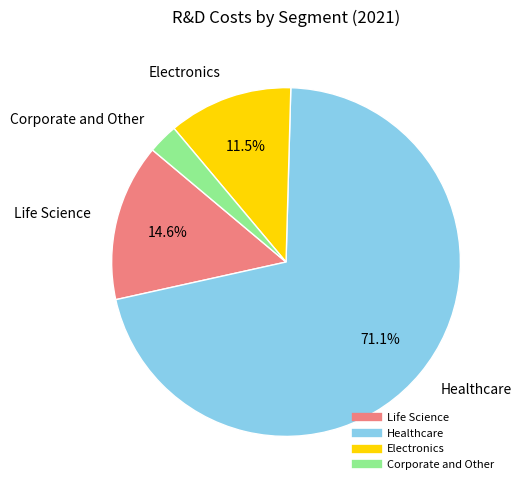

How many segments does this pie chart have?

4